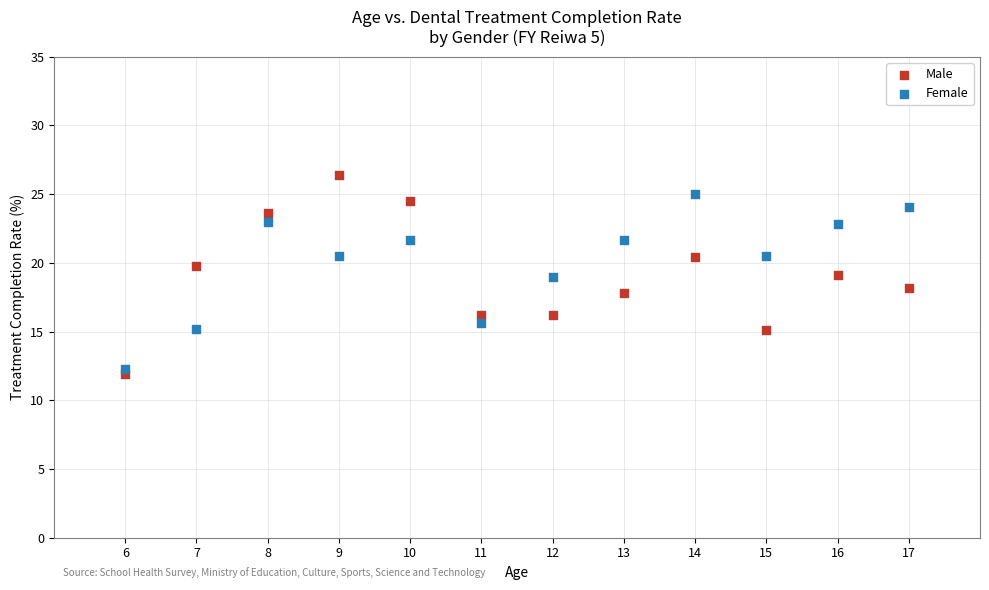

What are all the series names shown in the legend?

Male, Female